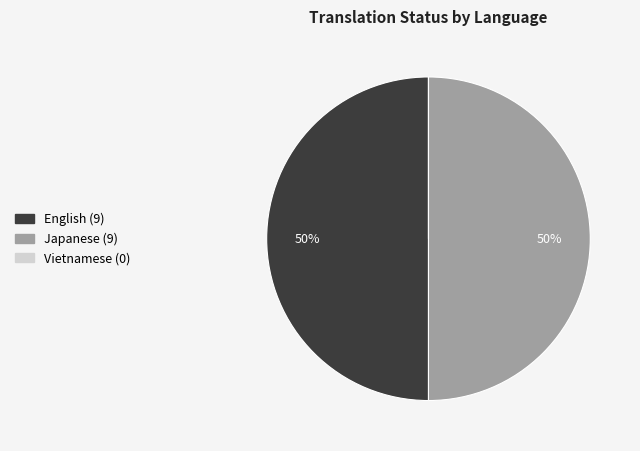

Combined, do English and Japanese account for over 50%?

Yes